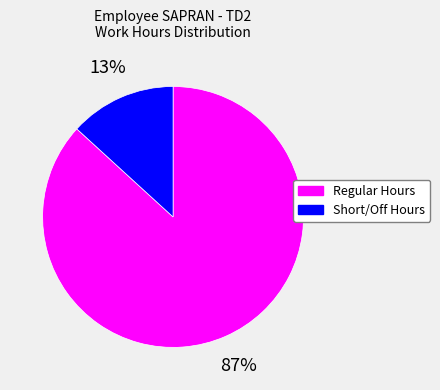

Is there any slice that represents more than half of the pie?

Yes